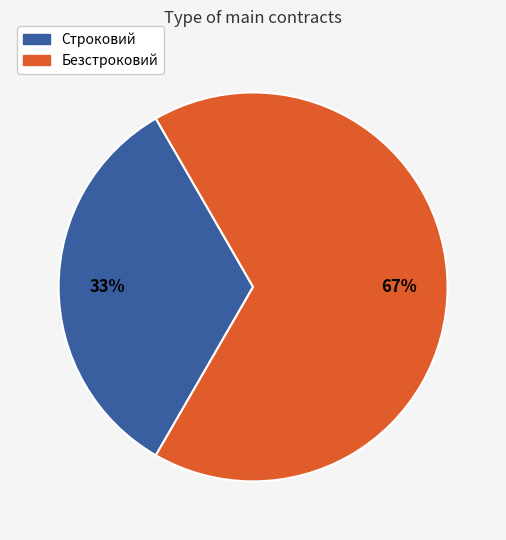

Is the sum of Безстроковий and Строковий greater than half?

Yes